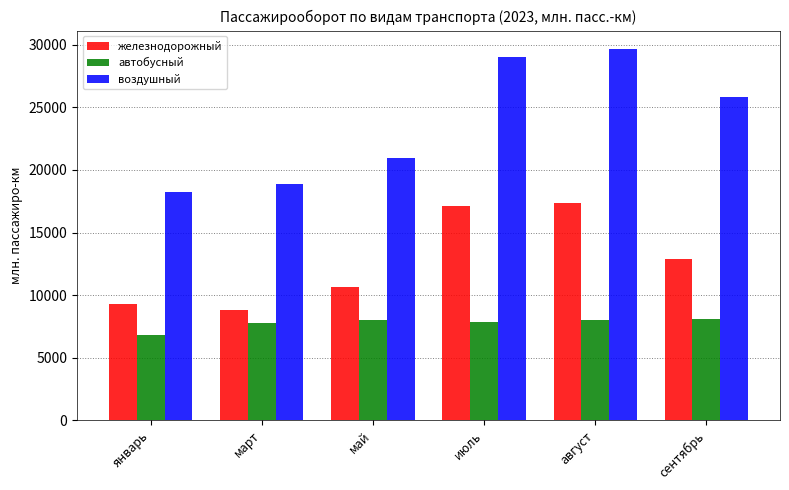

What is the average value of the воздушный series?

23754.5